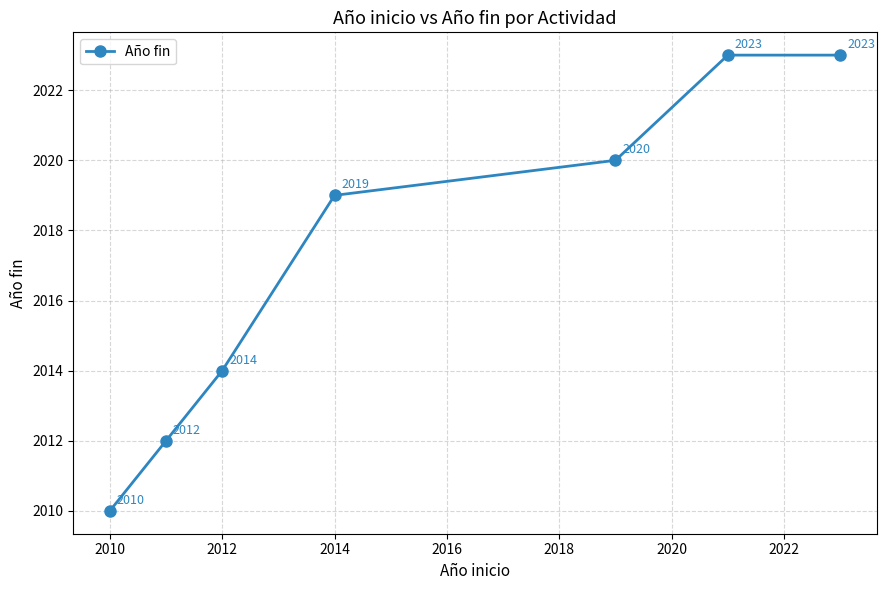

Count the values in the range 2012 to 2023.

6